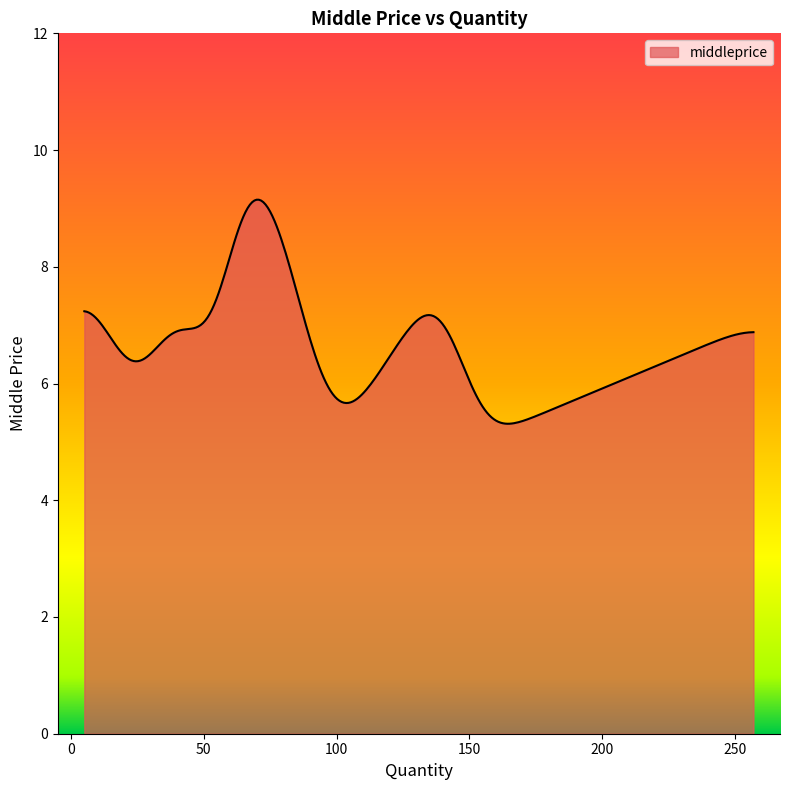

What is the maximum value shown in the chart?

9.1